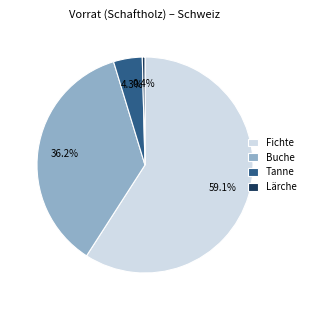

To the nearest percent, what is the difference between the largest and smallest slice percentages?

59%